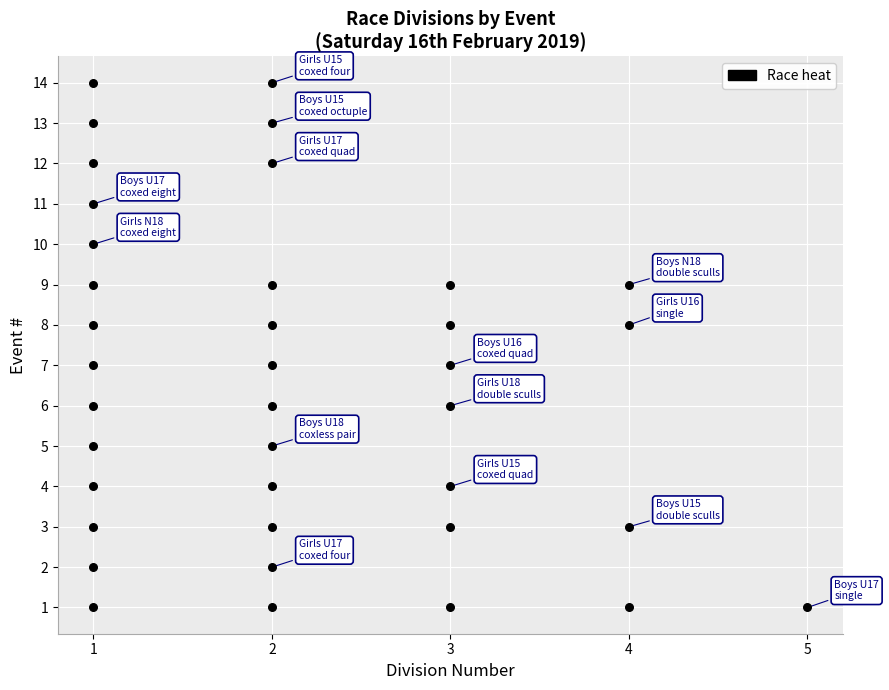

What is the range of Y values (max minus min)?

13